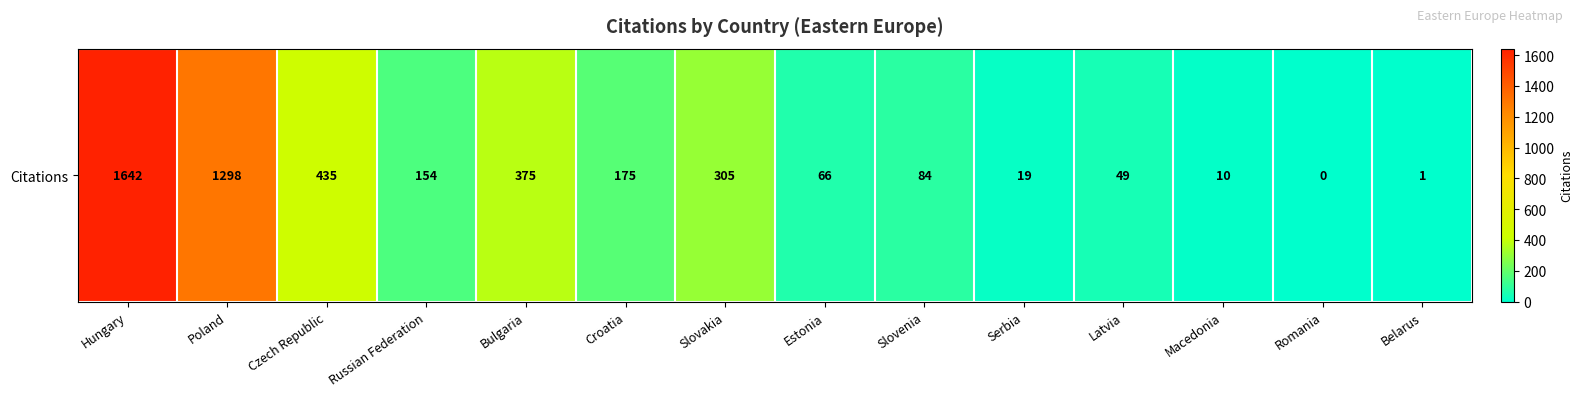

Which category has the lowest value across all series?

Romania